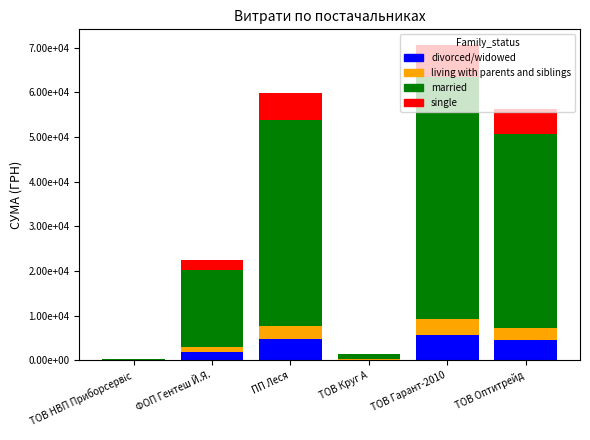

Does the chart contain stacked bars?

Yes